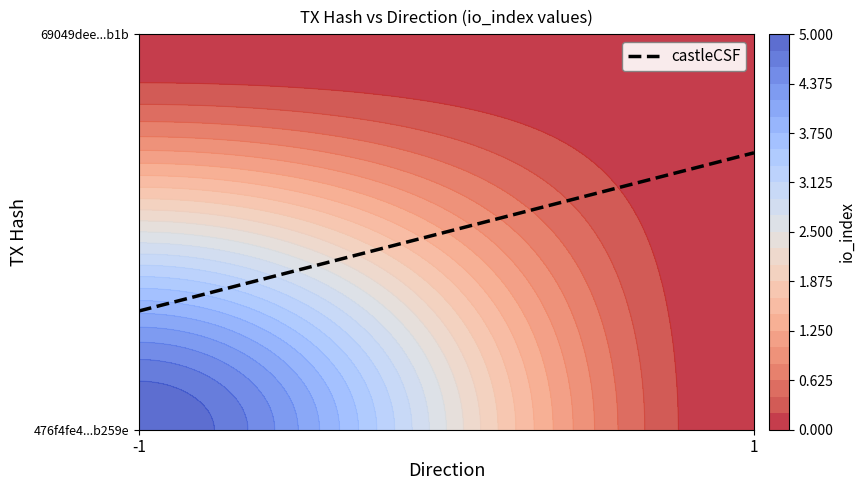

Which has a higher value, direction or io_index?

io_index